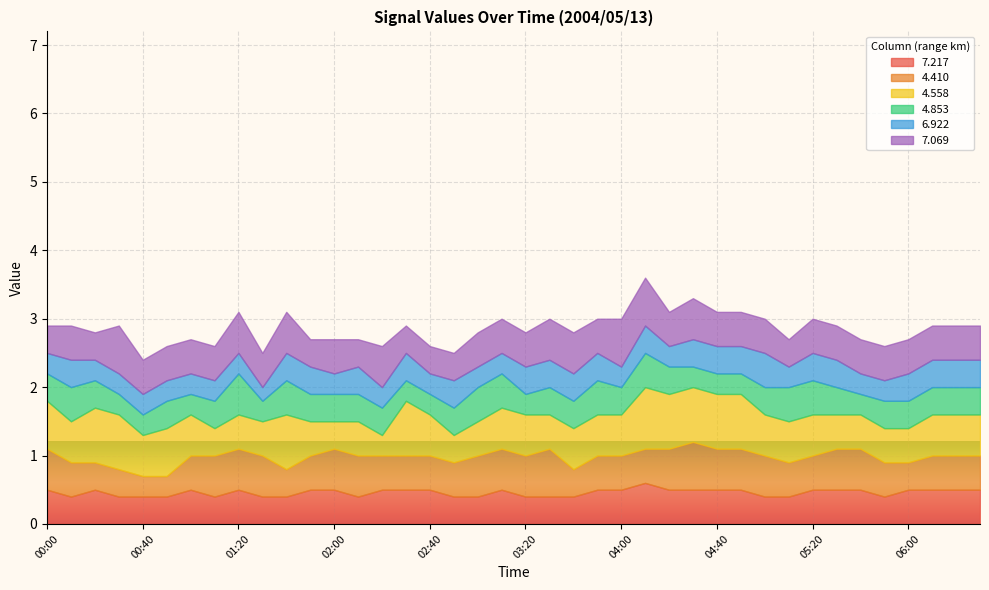

Is the value of 7.217 at 01:30 greater than the value of 6.922 at 05:40?

Yes